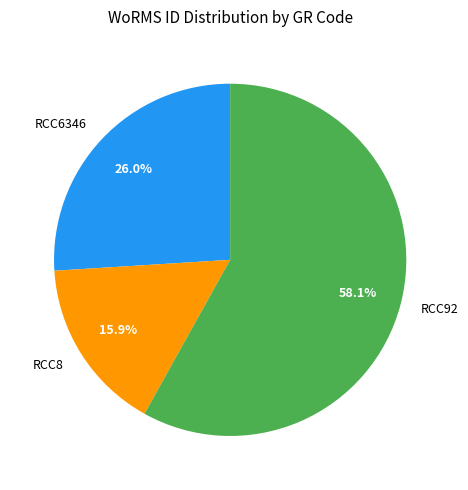

Which has a higher value, RCC6346 or RCC92?

RCC92